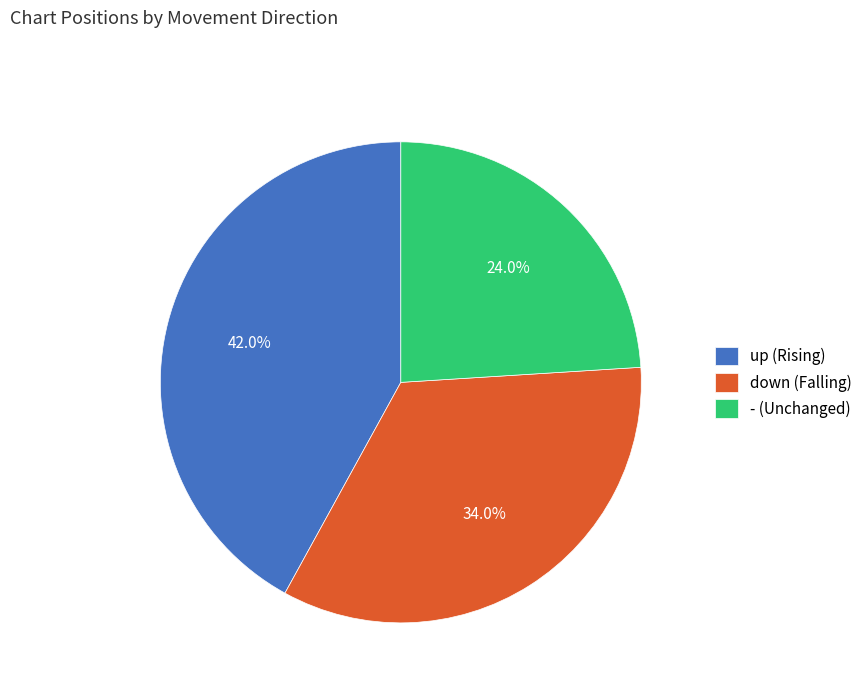

How much of the chart is everything except up?

58.0%